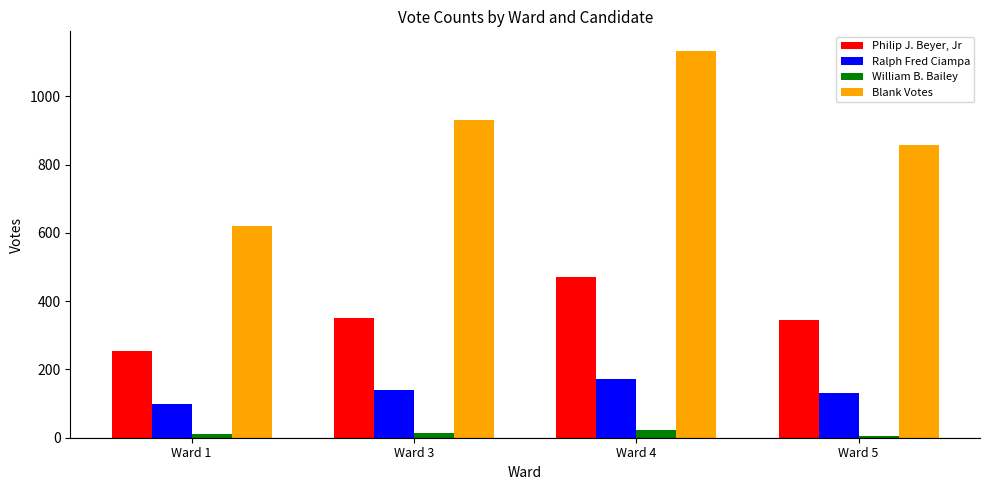

How many data points in Blank Votes are less than 932?

2